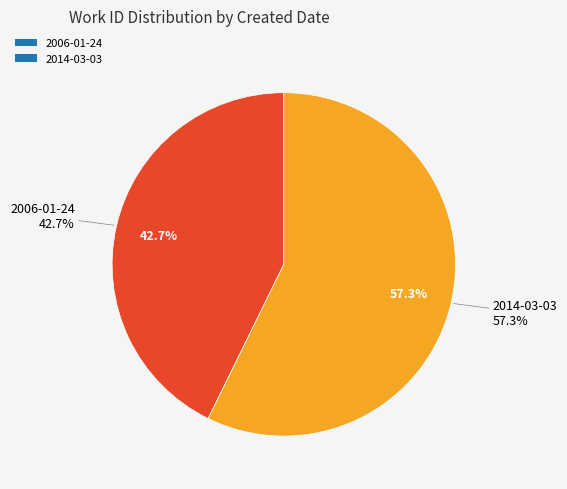

Is there a majority slice in this chart?

Yes